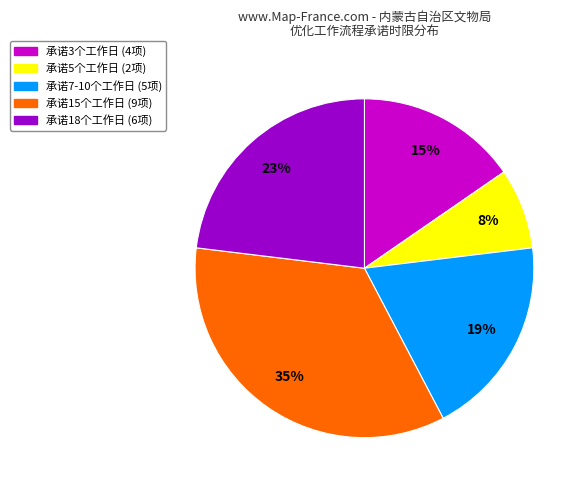

Count the number of slices in the pie.

5